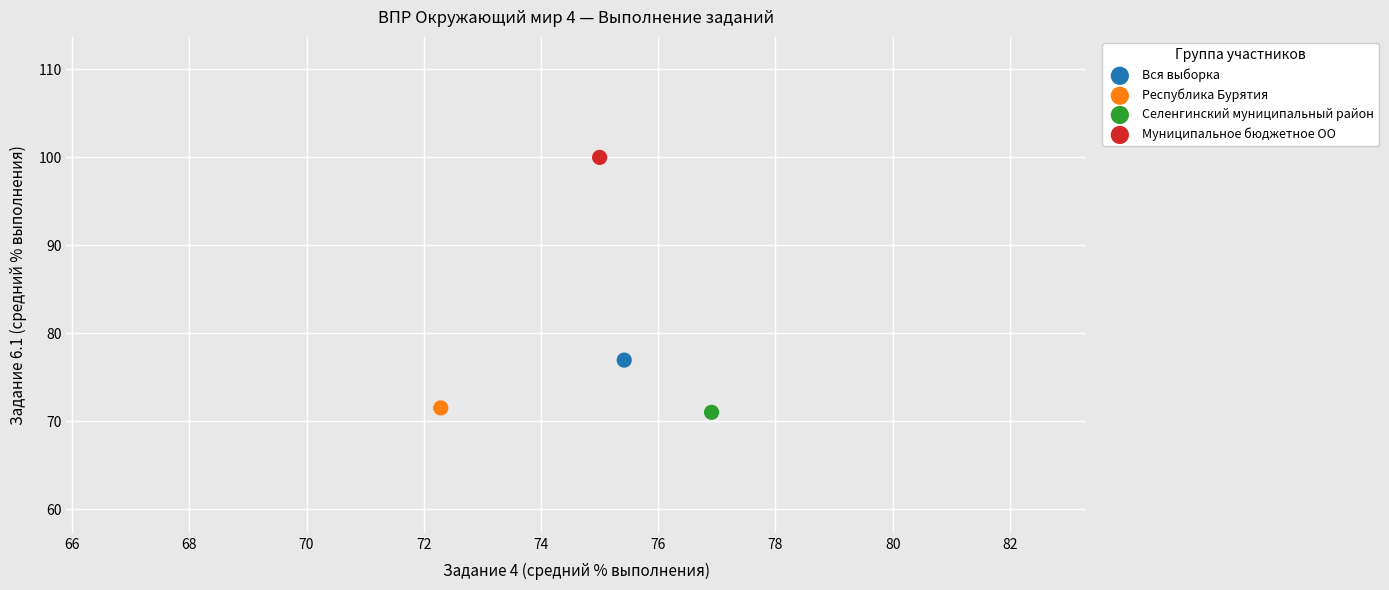

What are all the series names shown in the legend?

Вся выборка, Республика Бурятия, Селенгинский муниципальный район, Муниципальное бюджетное ОО